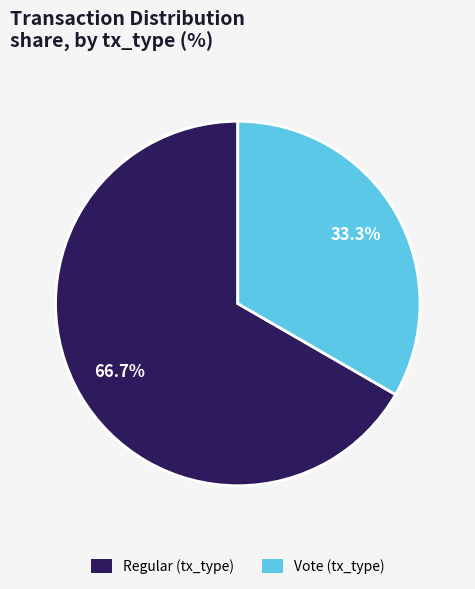

Does any single category account for the majority?

Yes